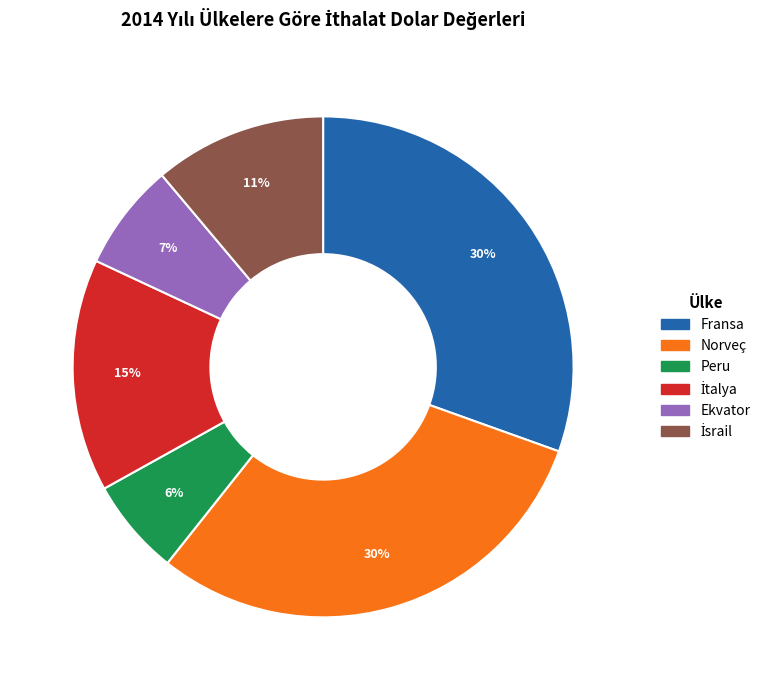

Is there a majority slice in this chart?

No